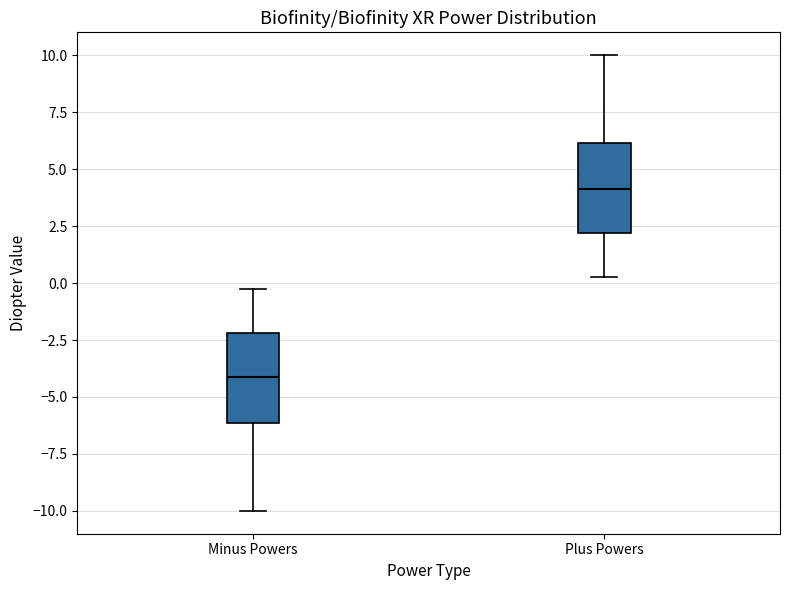

Reading left to right, read every box against the y-axis: the position of its median line, the range the box covers, and the ends of its whiskers. The values are not printed on the chart, so give them approximately, as read against the axis.

Minus Powers: median -4.0, box -6.0 to -2.0, whiskers -10.0 to 0.0
Plus Powers: median 4.0, box 2.0 to 6.0, whiskers 0.5 to 10.0